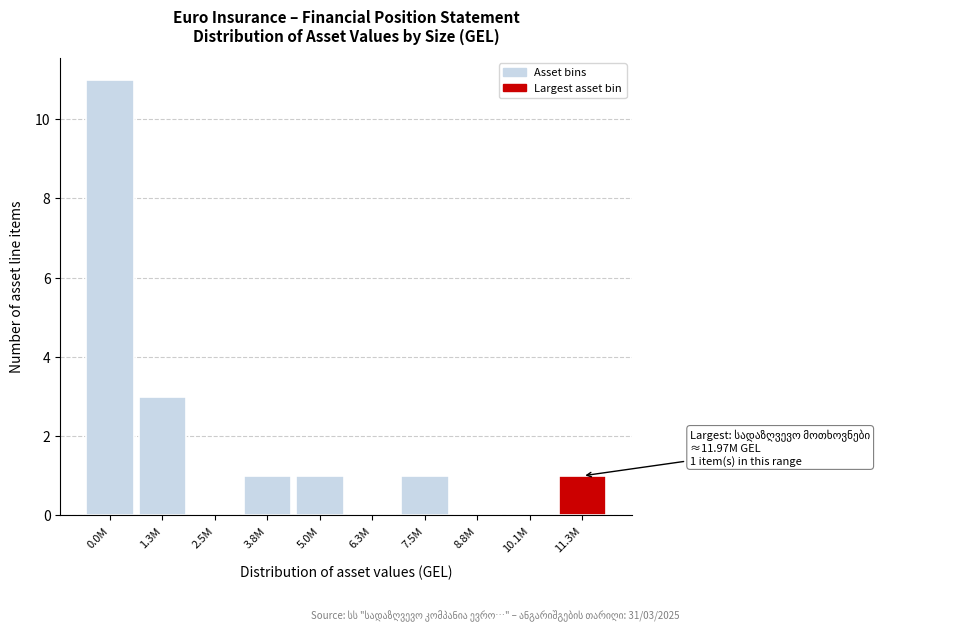

Reading left to right, transcribe all the data shown in this chart.

0.0M=11	1.3M=3	2.5M=0	3.8M=1	5.0M=1	6.3M=0	7.5M=1	8.8M=0	10.1M=0	11.3M=1